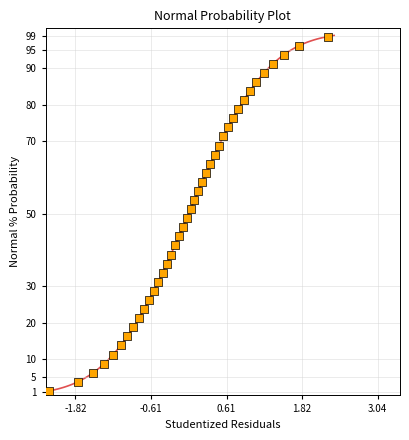

What is the range of Y values (max minus min)?

97.5